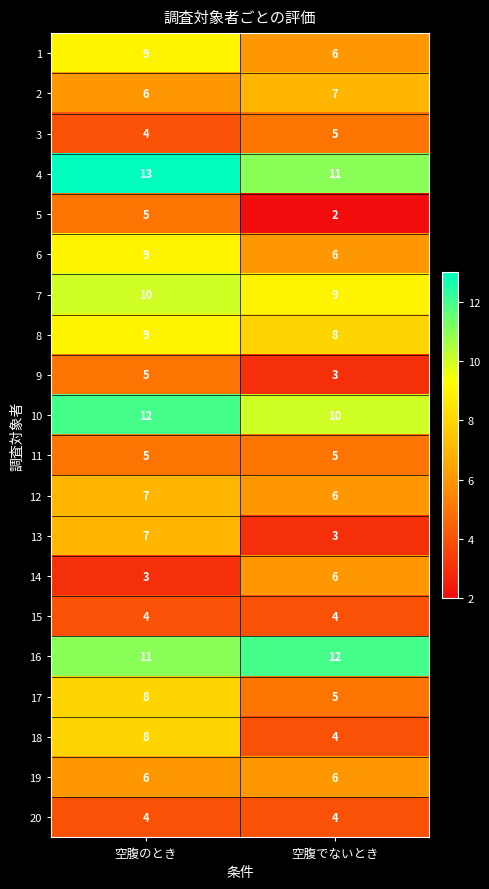

What is the sum of all 6 values?

15